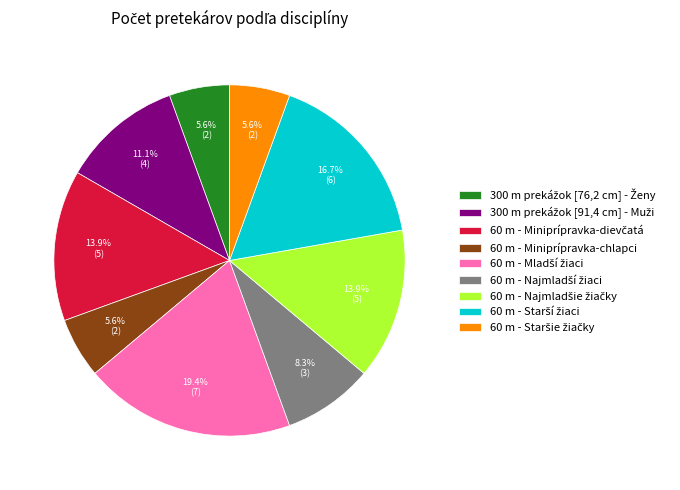

What portion of the pie excludes 60 m - Miniprípravka-chlapci?

94.4%